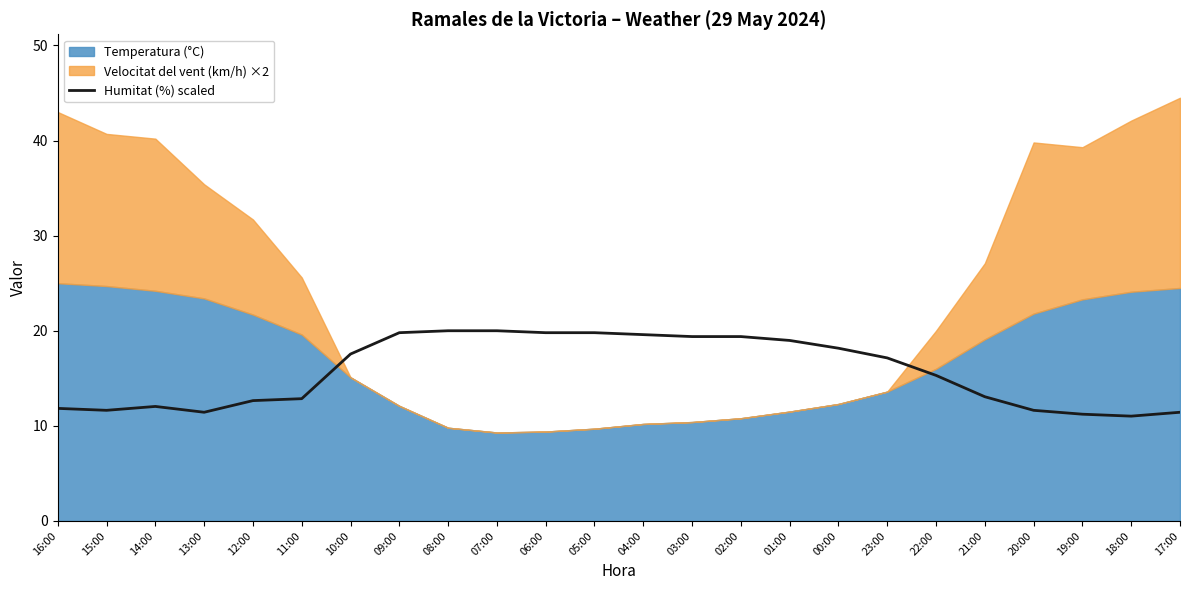

How many interior local peaks (higher than both neighbors) does the data have?

1